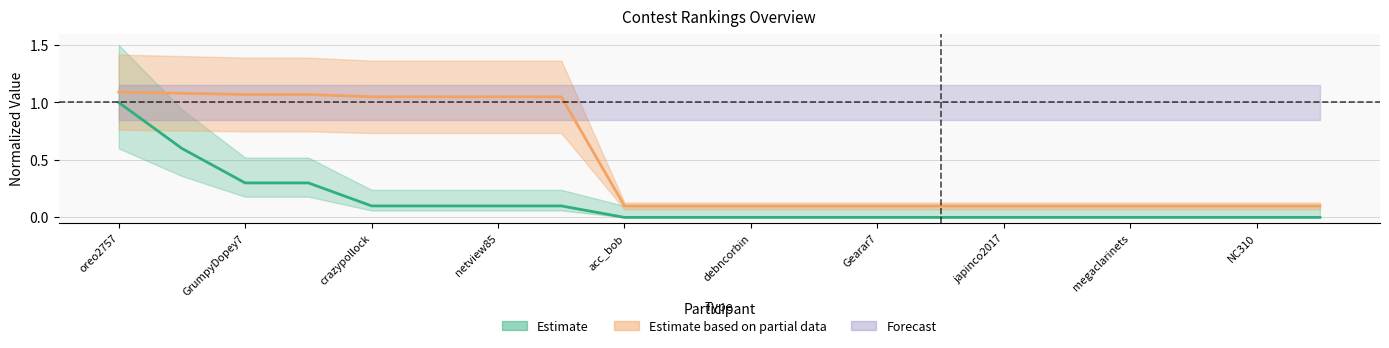

What position from the left is oreo2757?

1